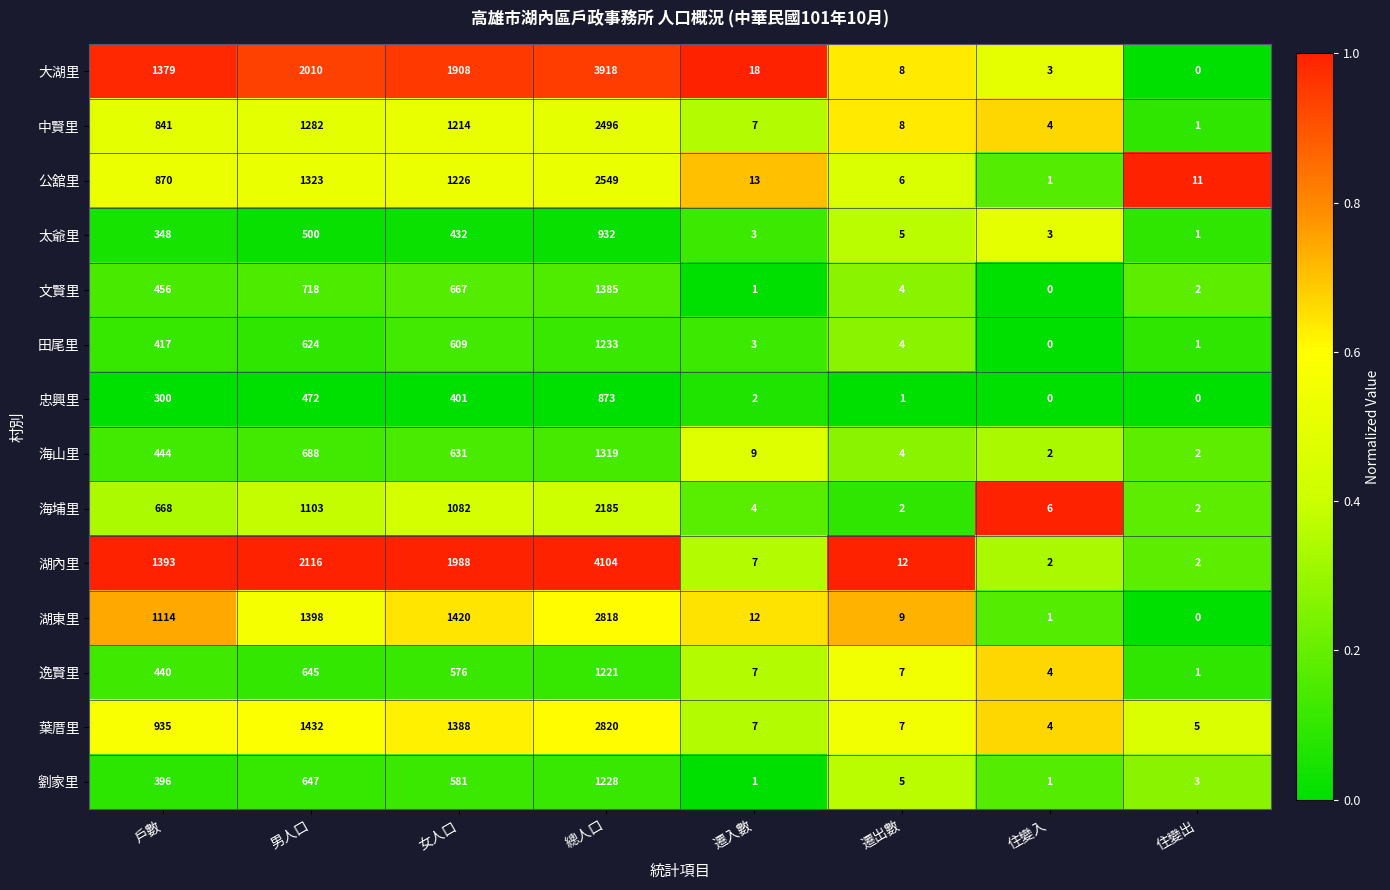

At 男人口, list the series in order from largest to smallest.

湖內里, 大湖里, 葉厝里, 湖東里, 公舘里, 中賢里, 海埔里, 文賢里, 海山里, 劉家里, 逸賢里, 田尾里, 太爺里, 忠興里